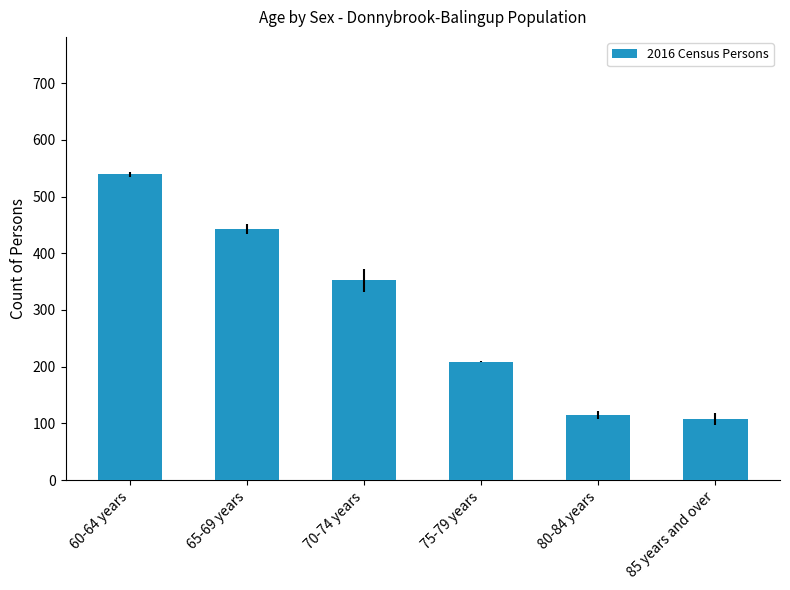

At which category does the chart reach its peak across all series?

60-64 years